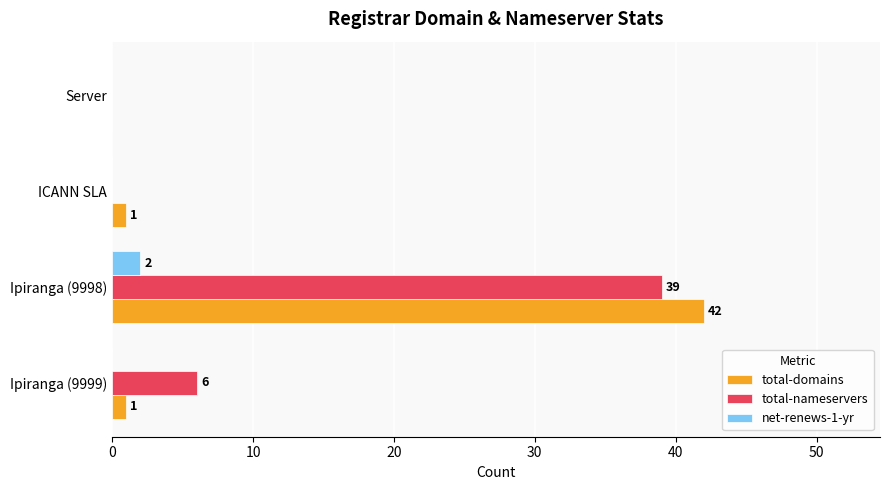

How many data points does each series have?

4